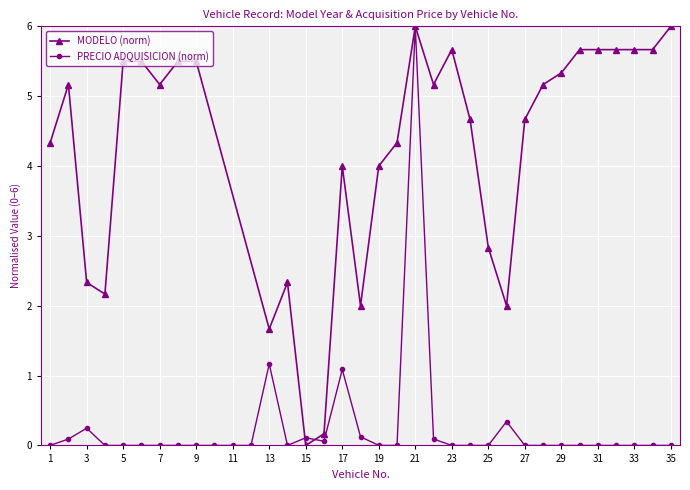

Which category has the lowest value across all series?

1